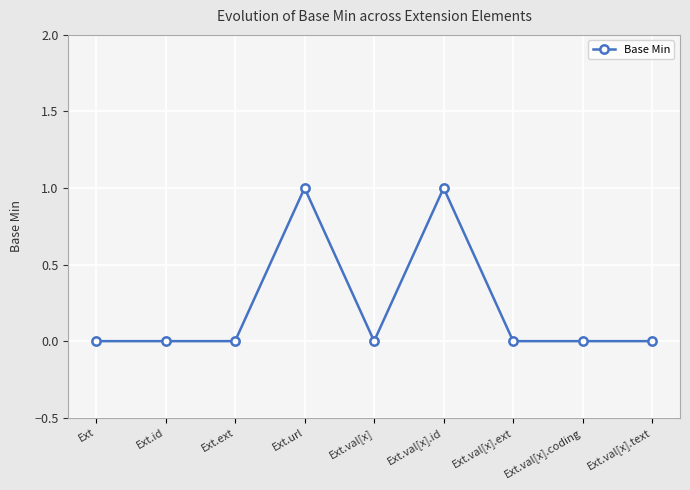

Does the chart display data point markers on the line(s)?

Yes